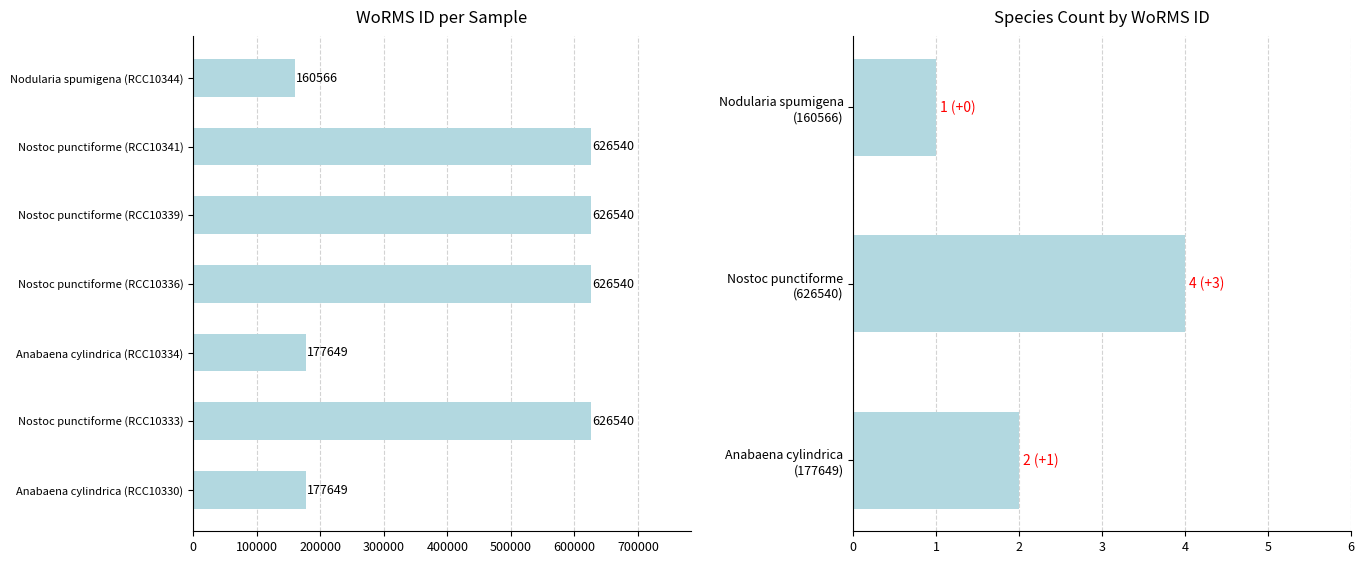

Reading right to left, extract all data points from this chart.

Nodularia spumigena (RCC10344)=160566	Nostoc punctiforme (RCC10341)=626540	Nostoc punctiforme (RCC10339)=626540	Nostoc punctiforme (RCC10336)=626540	Anabaena cylindrica (RCC10334)=177649	Nostoc punctiforme (RCC10333)=626540	Anabaena cylindrica (RCC10330)=177649